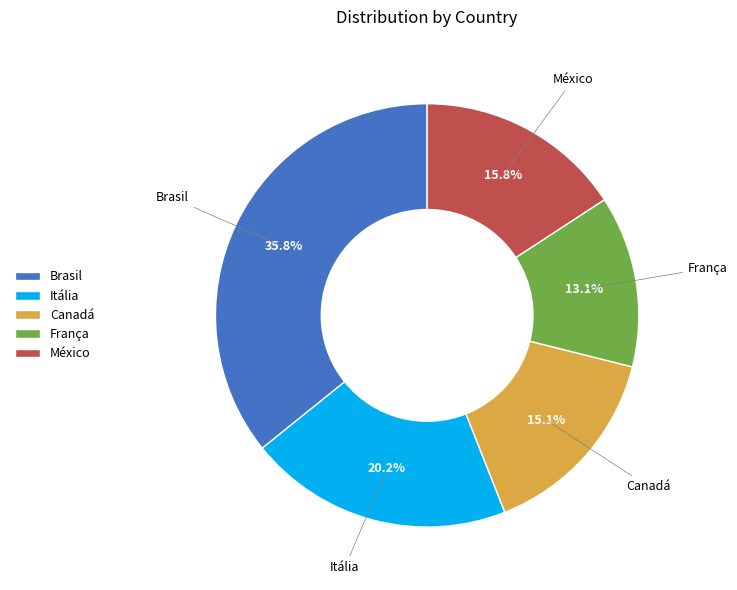

The Brasil slice represents 36% of the pie. True or false?

True